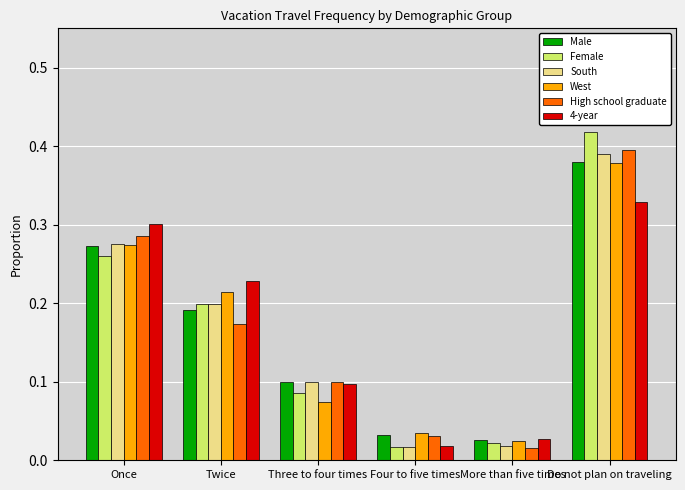

What is the sum of the Male values at Once and Do not plan on traveling?

0.7